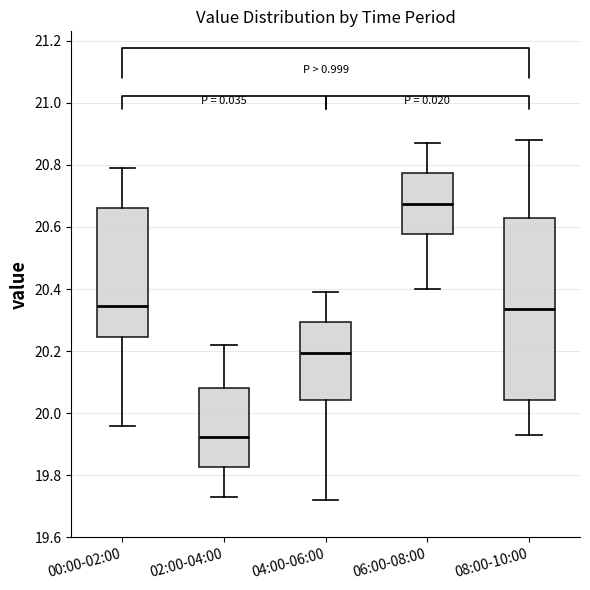

Where does the median line of the box for 02:00-04:00 sit on the y-axis? The values are not printed on the chart, so give them approximately, as read against the axis.

19.92